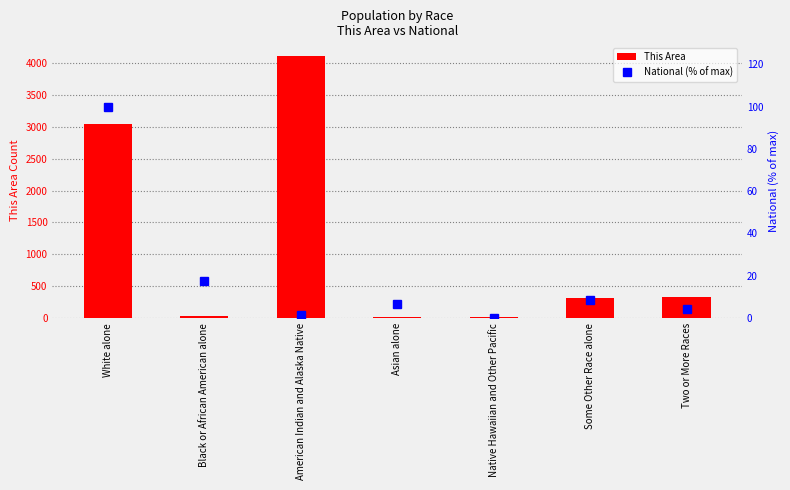

Is the value of This Area at Native Hawaiian and Other Pacific greater than the value of National (% of max) at White alone?

No